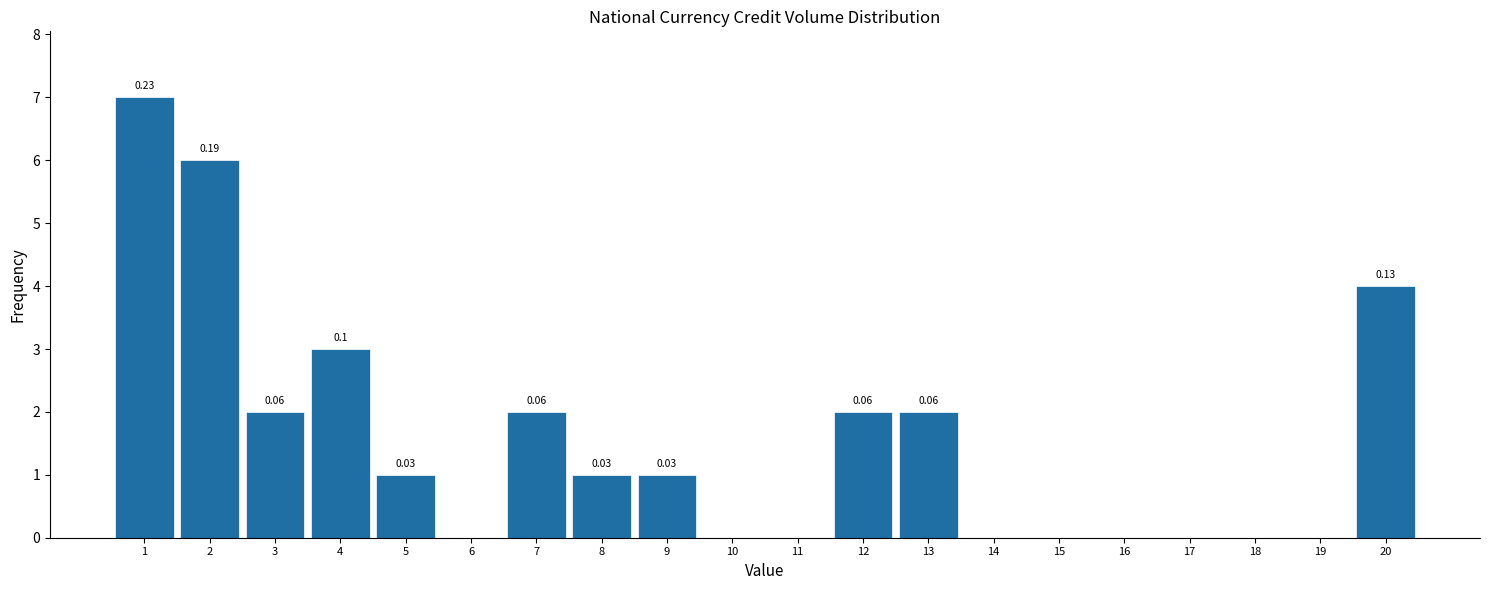

Are the bars horizontal?

No